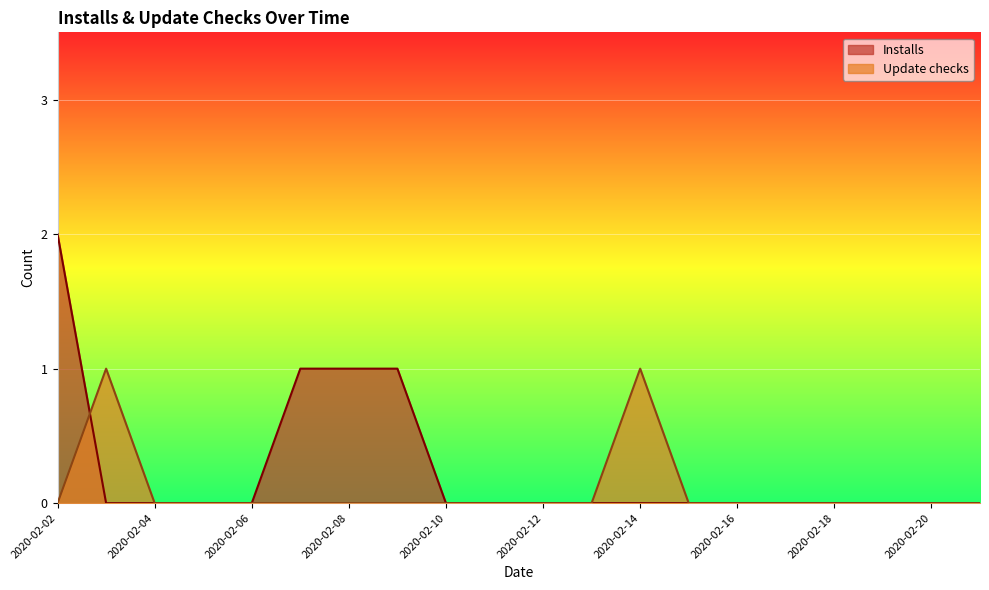

How many times do Update checks and Installs cross each other?

1